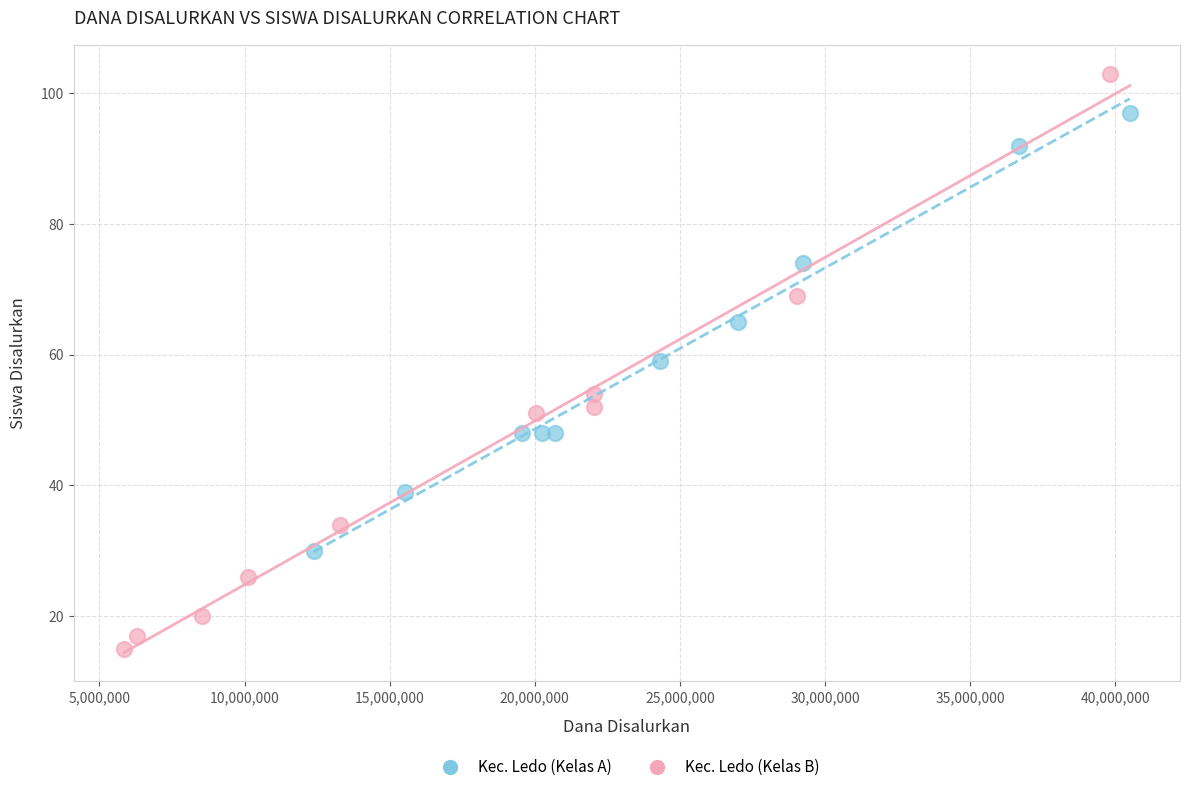

What are all the series names shown in the legend?

Kec. Ledo (Kelas A), Kec. Ledo (Kelas B)